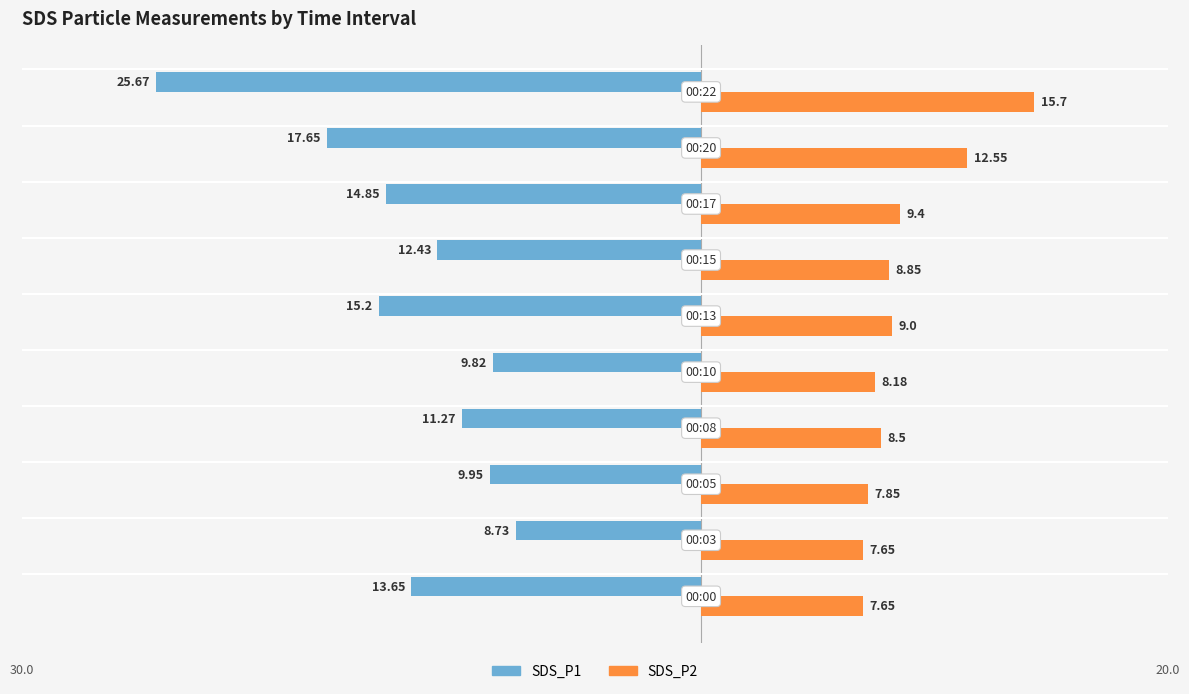

What is the average value of the SDS_P2 series?

9.5